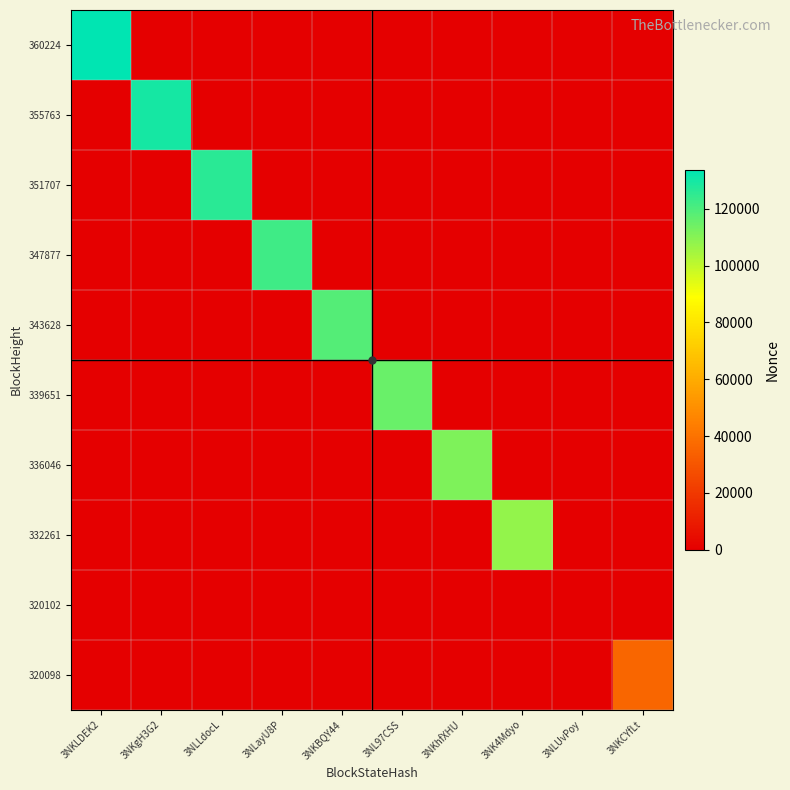

Which series changed the most between 3NL97CSS and 3NLUvPoy?

339651